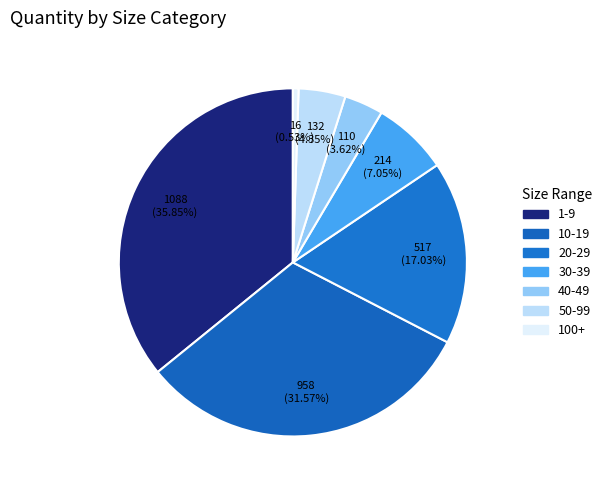

How many slices are in this pie chart?

7